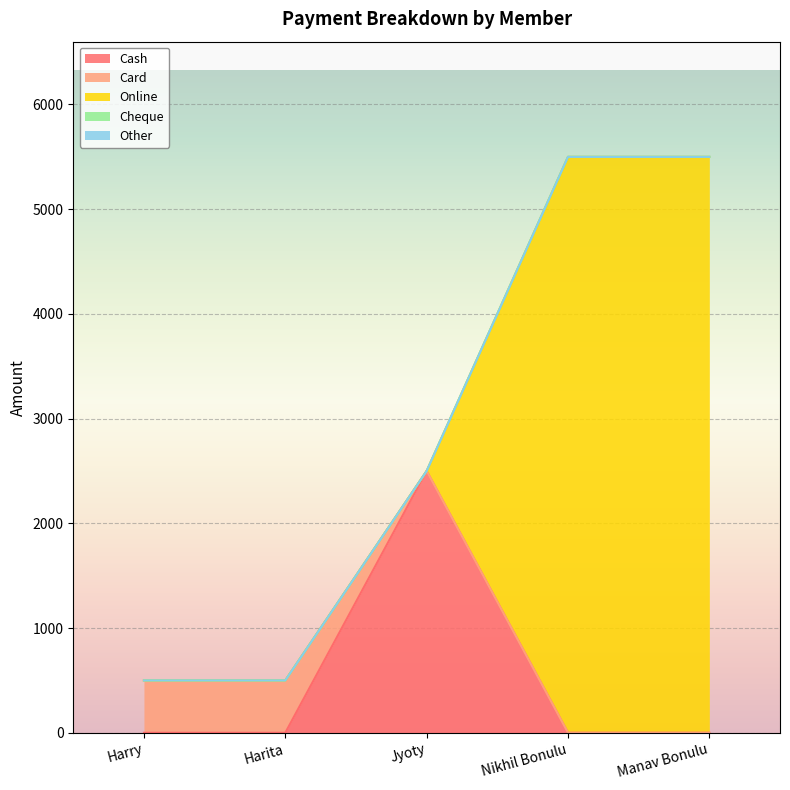

What is the average value of the Online series?

2200